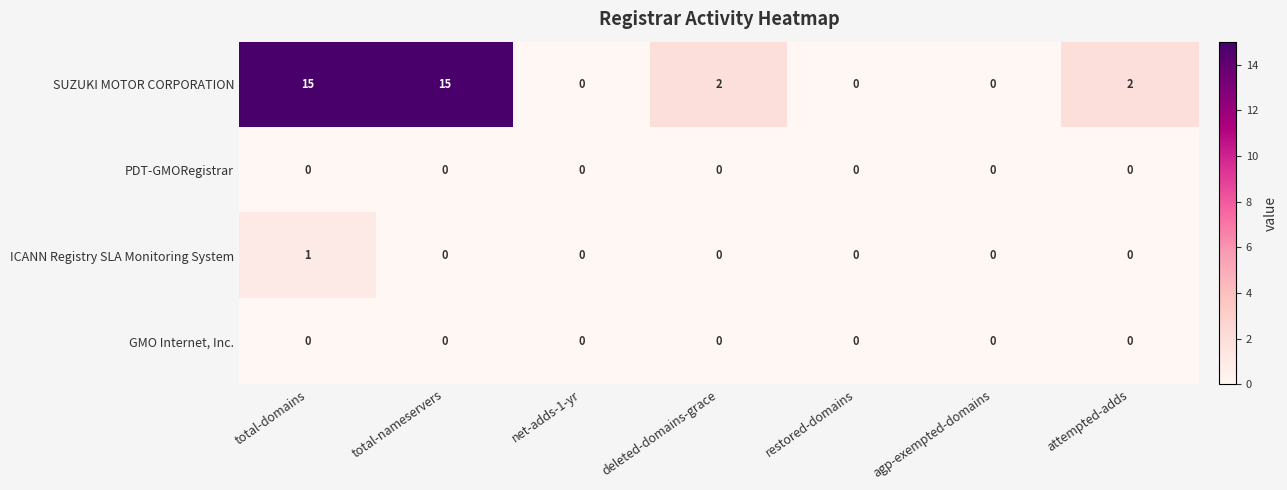

What is the highest value of the SUZUKI MOTOR CORPORATION series?

15